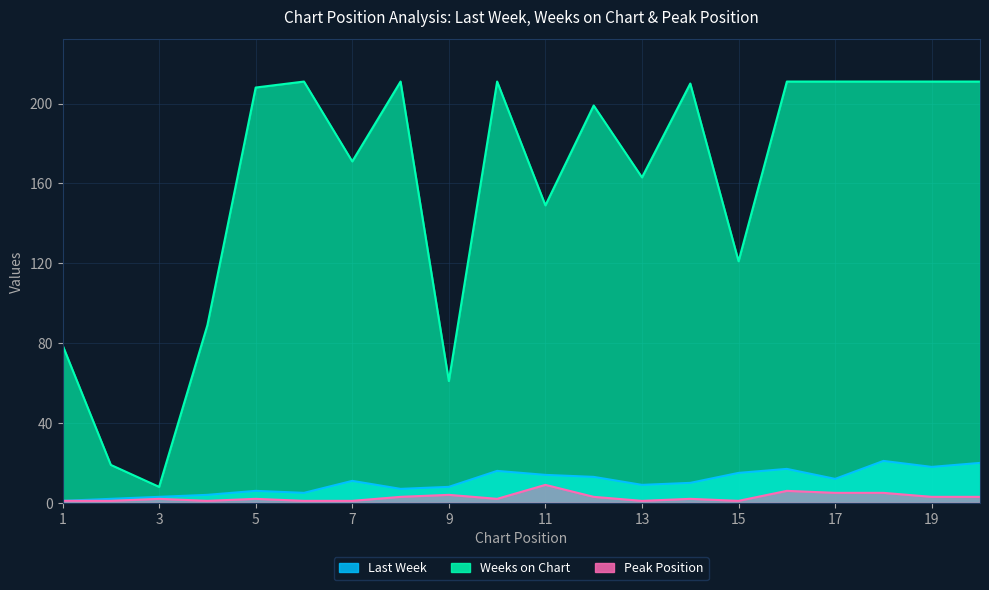

At which category is the sum across all series the highest?

18